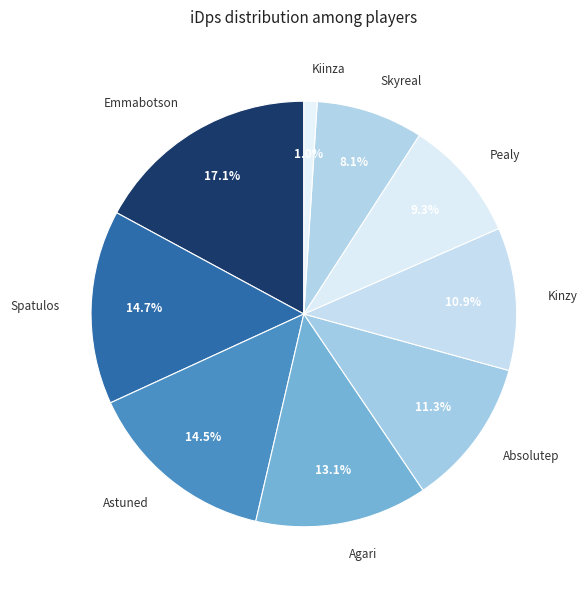

Does any single category account for the majority?

No